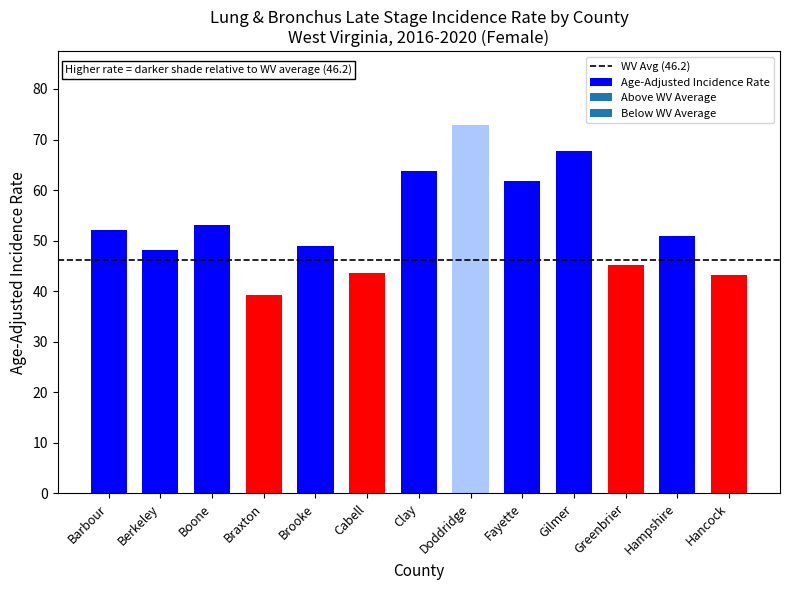

Reading left to right, extract all data points from this chart.

52.0	48.2	53.1	39.2	48.9	43.6	63.8	72.9	61.7	67.7	45.1	50.9	43.1